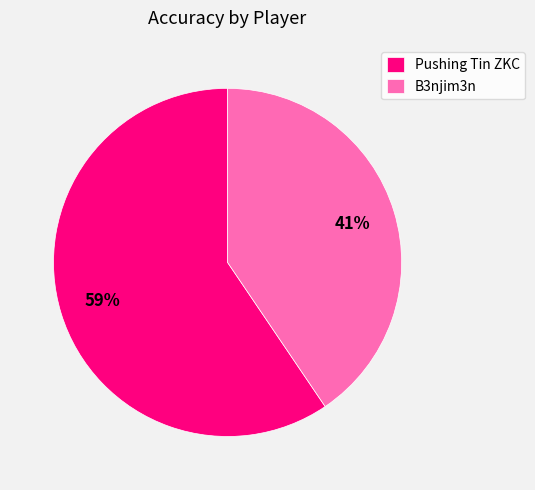

Which slice is the largest?

Pushing Tin ZKC